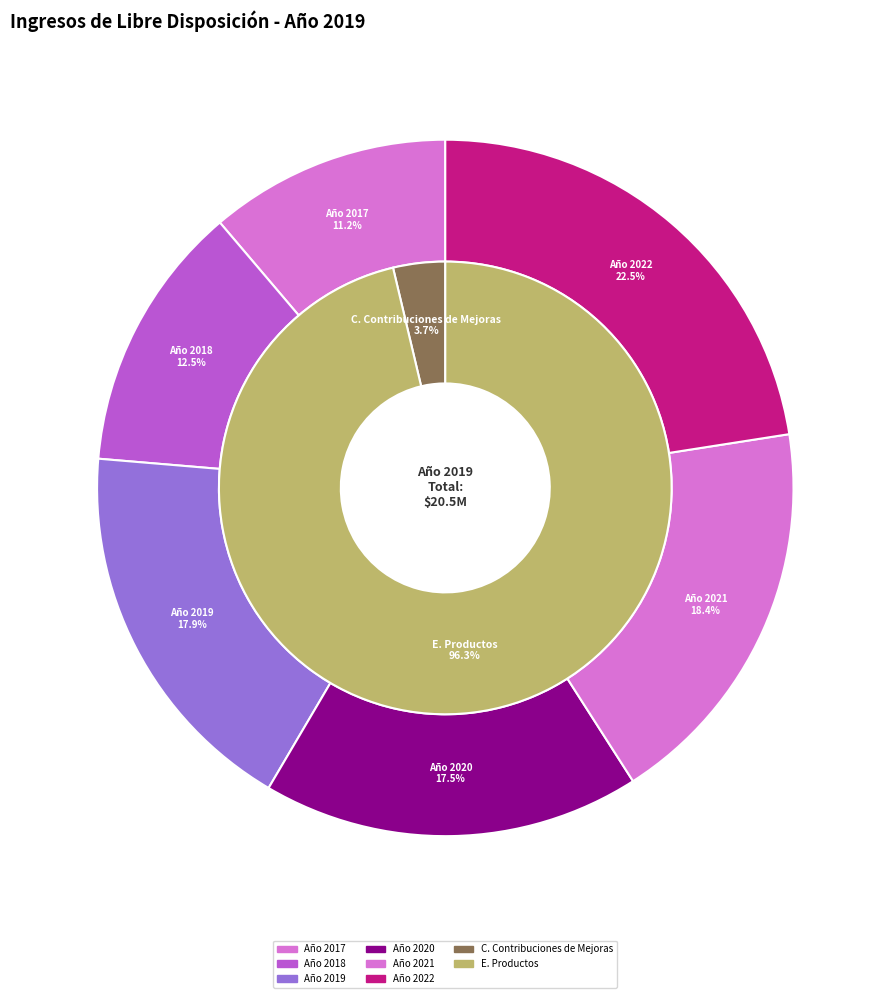

Is E. Productos the majority of the pie?

Yes